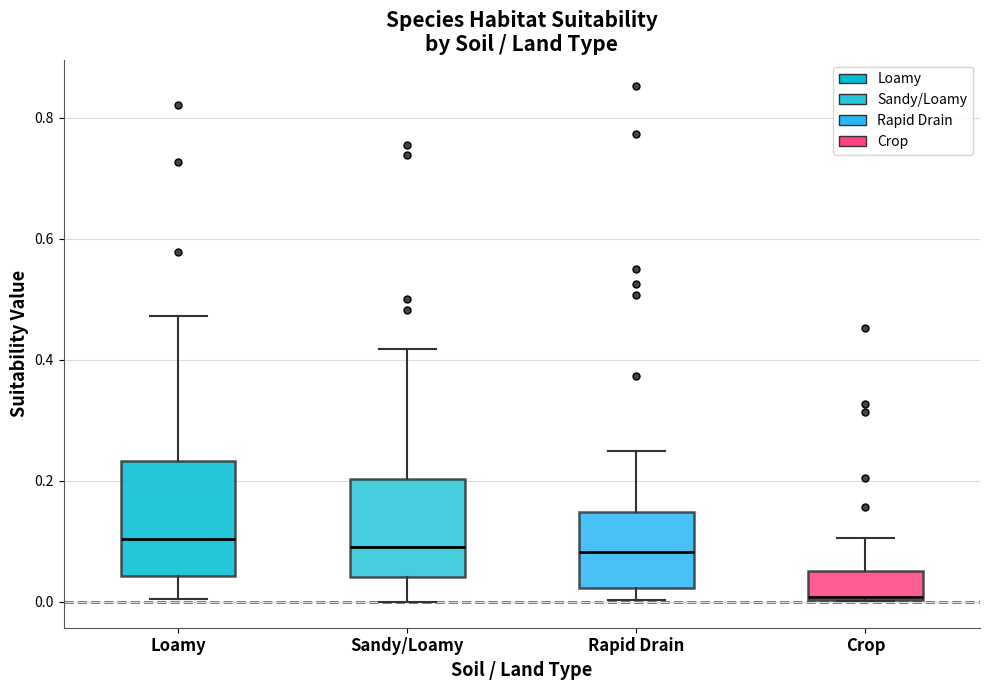

Where does the upper whisker of the box for Crop end on the y-axis? The values are not printed on the chart, so give them approximately, as read against the axis.

0.10